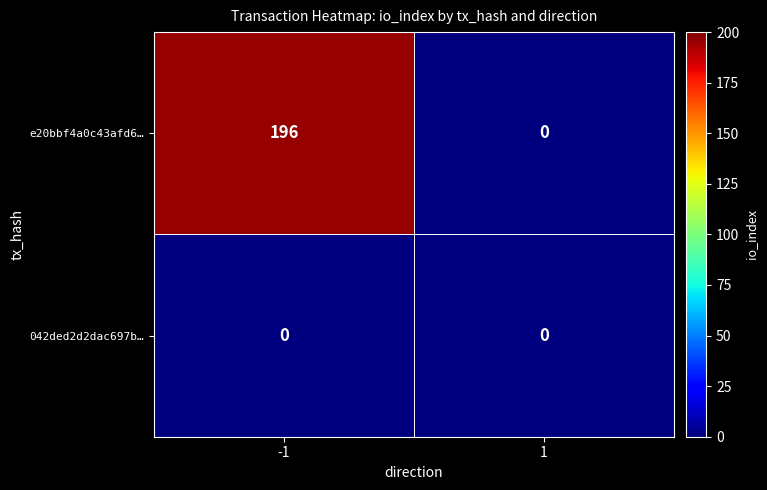

What is the maximum value shown in the chart?

196